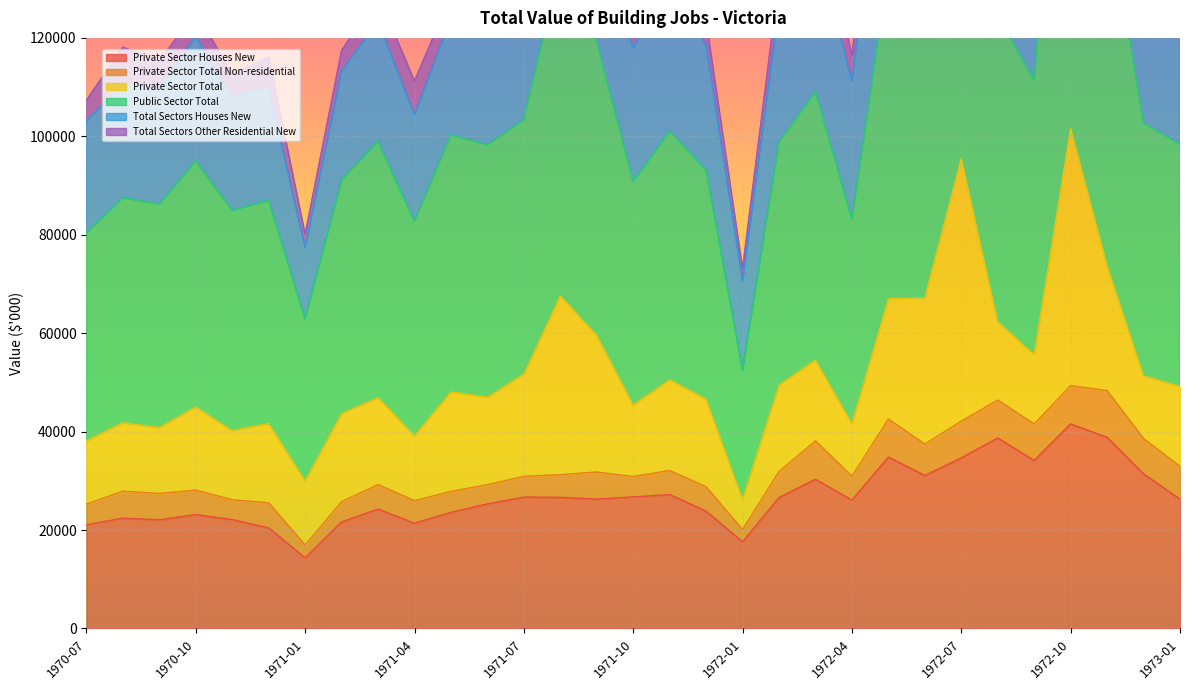

True or false: Total Sectors Houses New has a value of 27899 at 1970-08.

True